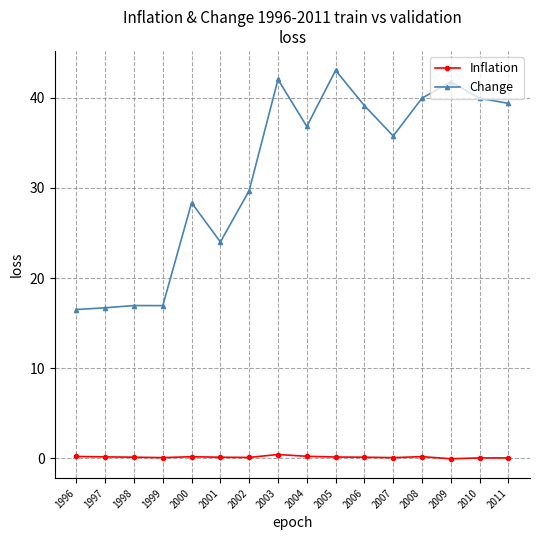

True or false: Inflation and Change cross at least once.

False